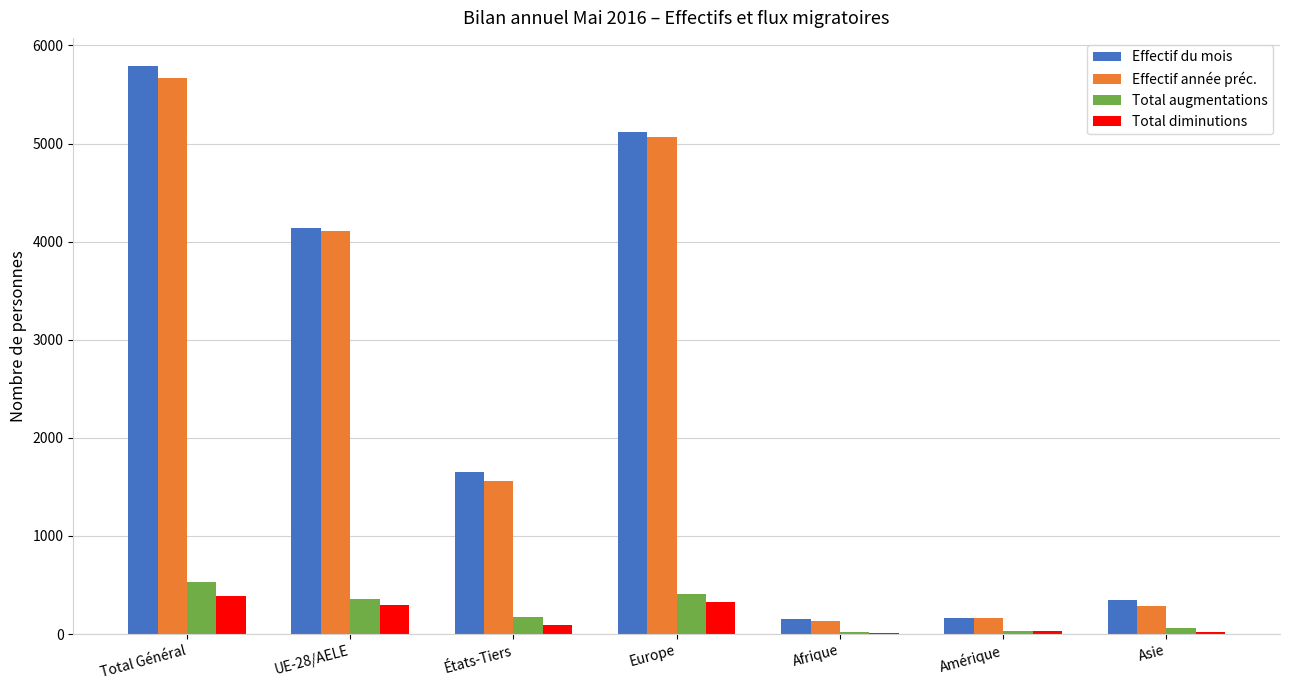

Between Europe and Afrique, which series saw the biggest shift?

Effectif du mois